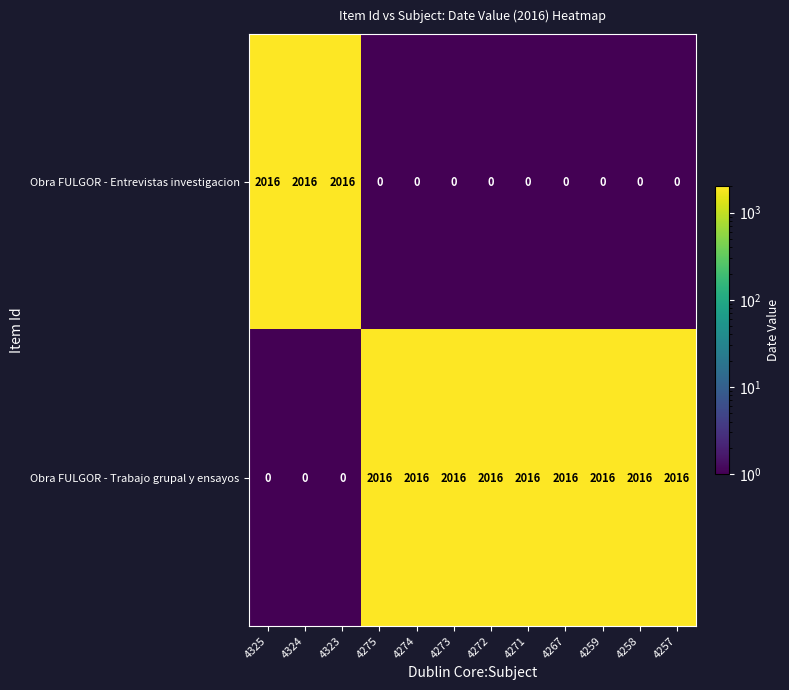

Reading right to left, extract all data points from this chart.

Obra FULGOR - Entrevistas investigacion: 4257=0	4258=0	4259=0	4267=0	4271=0	4272=0	4273=0	4274=0	4275=0	4323=2016	4324=2016	4325=2016
Obra FULGOR - Trabajo grupal y ensayos: 4257=2016	4258=2016	4259=2016	4267=2016	4271=2016	4272=2016	4273=2016	4274=2016	4275=2016	4323=0	4324=0	4325=0